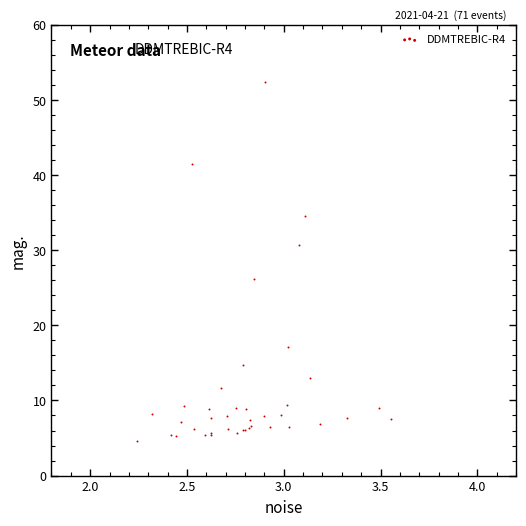

What Y value in the scatter plot is closest to 28?

26.1